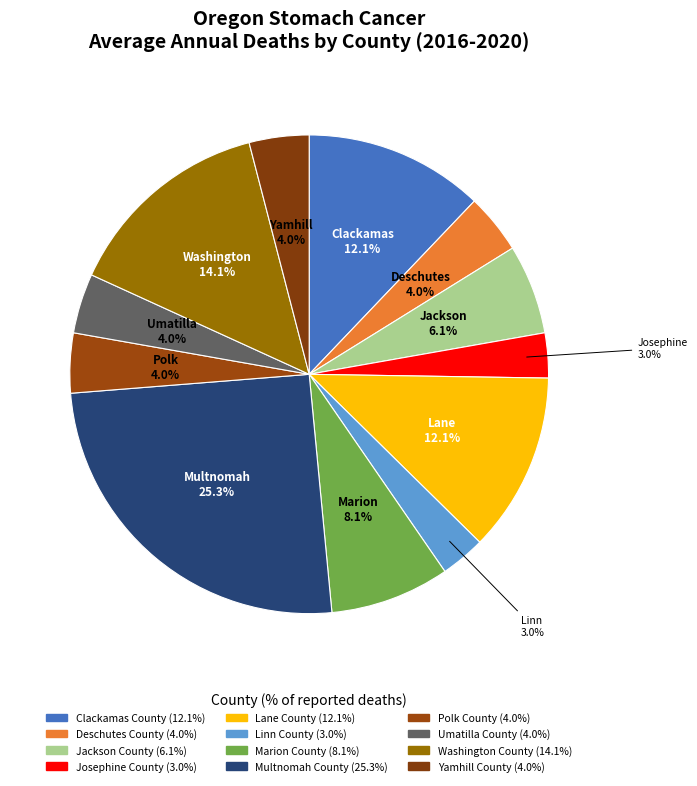

Do Clackamas County and Jackson County together represent more than half of the pie?

No